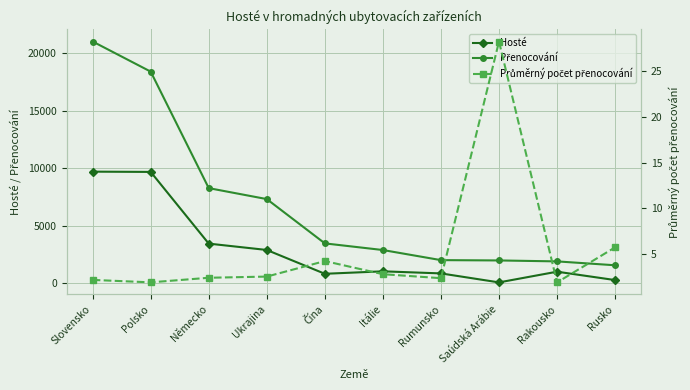

Which category has the lowest value in the Hosté series?

Saúdská Arábie